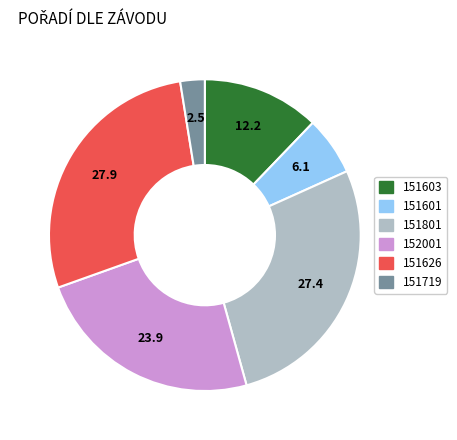

Approximately how many times larger is the value at 151601 compared to 151626?

0.2